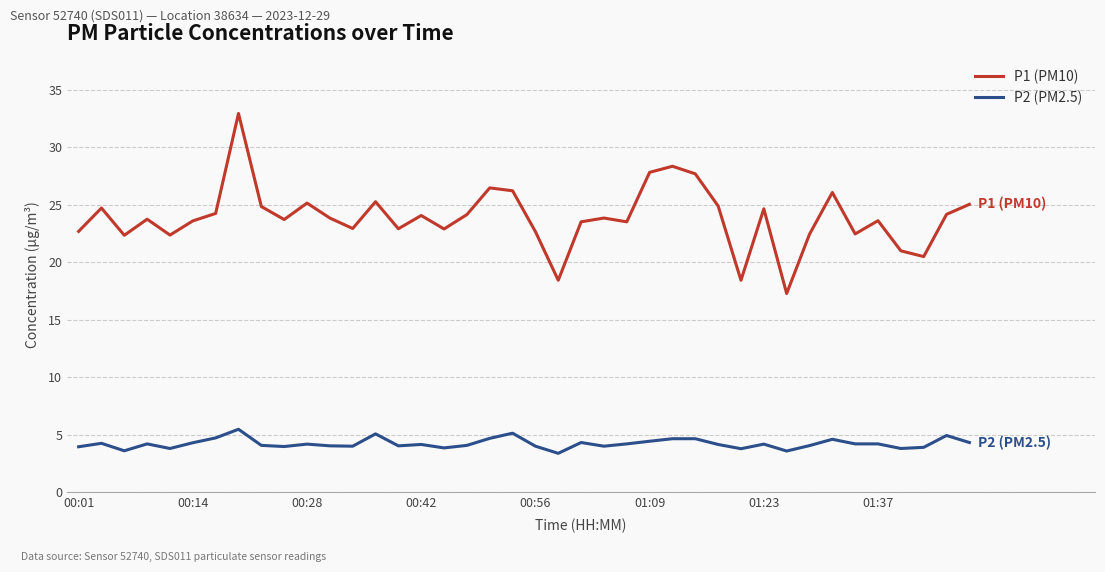

Does the chart have visible grid lines?

Yes